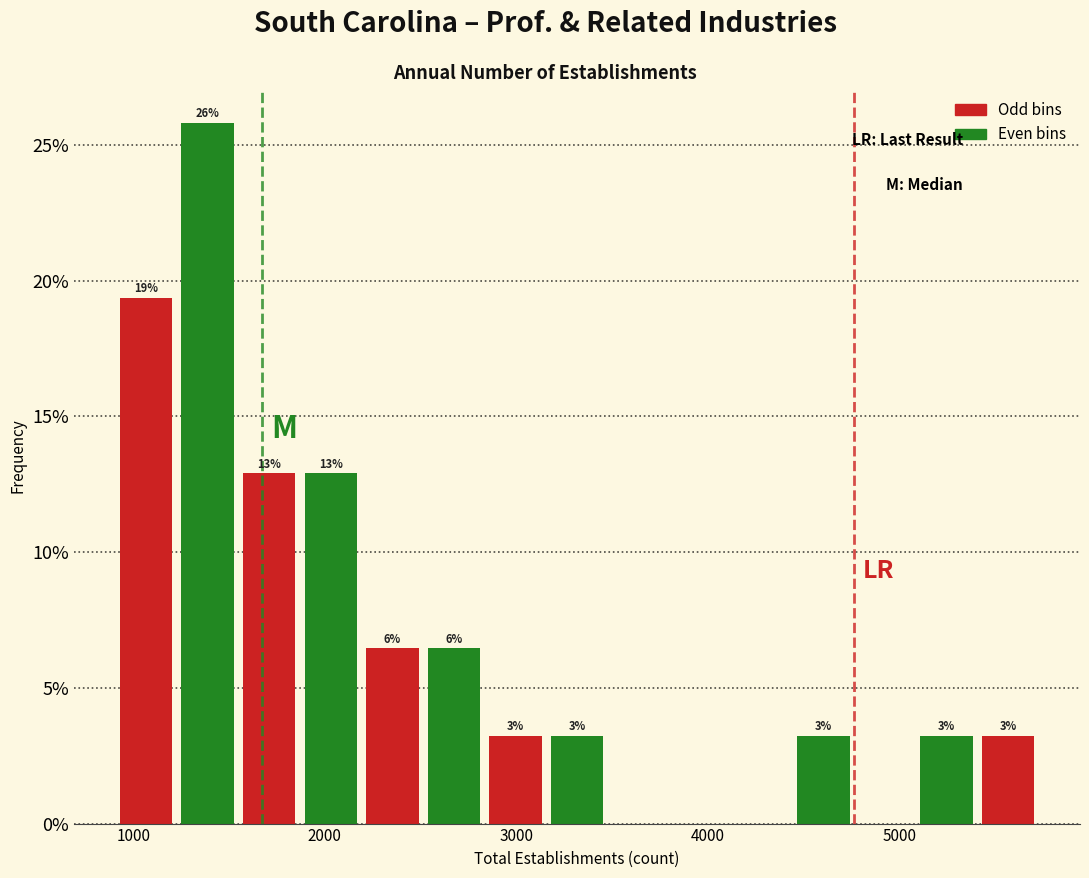

Around what value on the x-axis is the tallest bar? Give the approximate position of its centre, as read against the axis.

1400